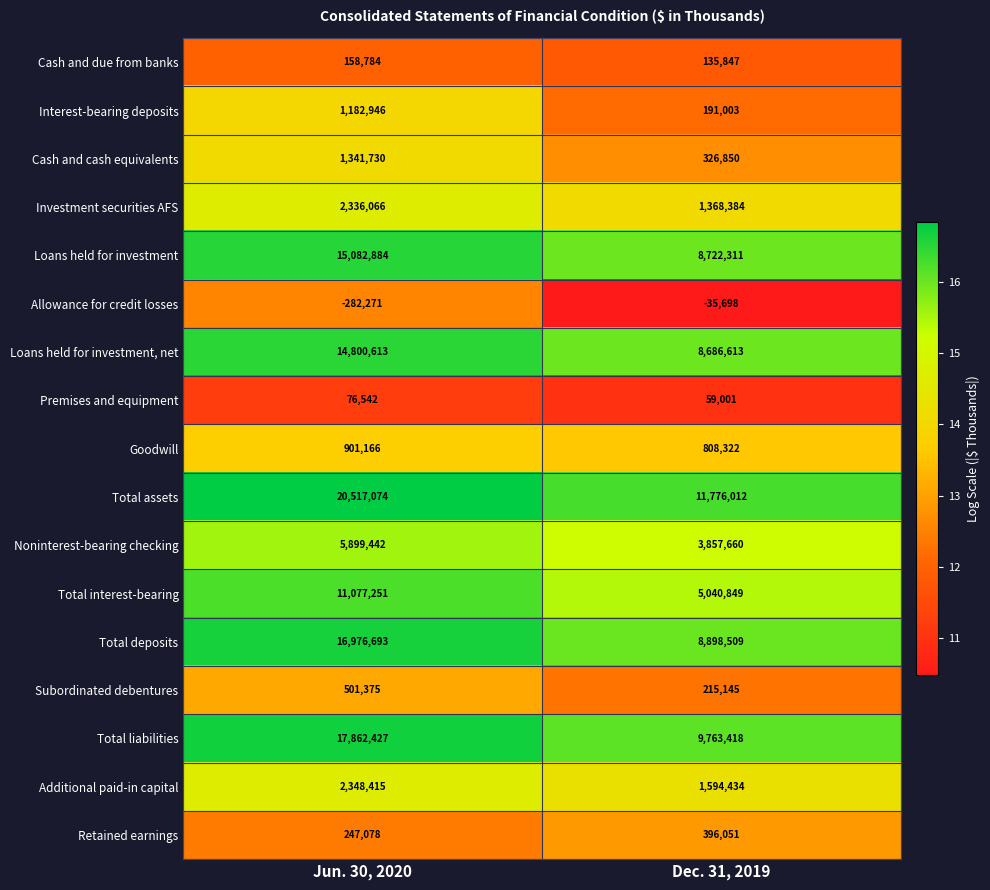

List the labels in order of Investment securities AFS value, smallest first.

Dec. 31, 2019, Jun. 30, 2020